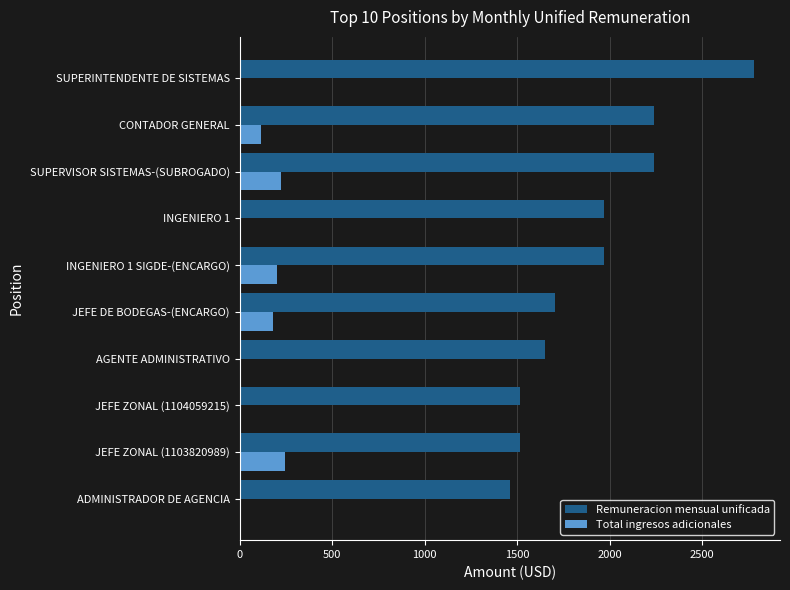

The value of Remuneracion mensual unificada at SUPERVISOR SISTEMAS-(SUBROGADO) is 1026.7. True or false?

False